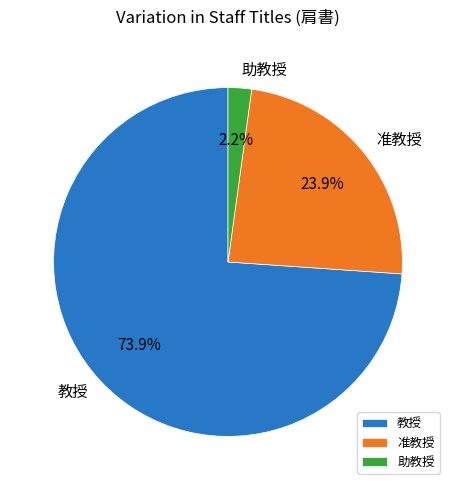

Between 准教授 and 教授, which is larger?

教授